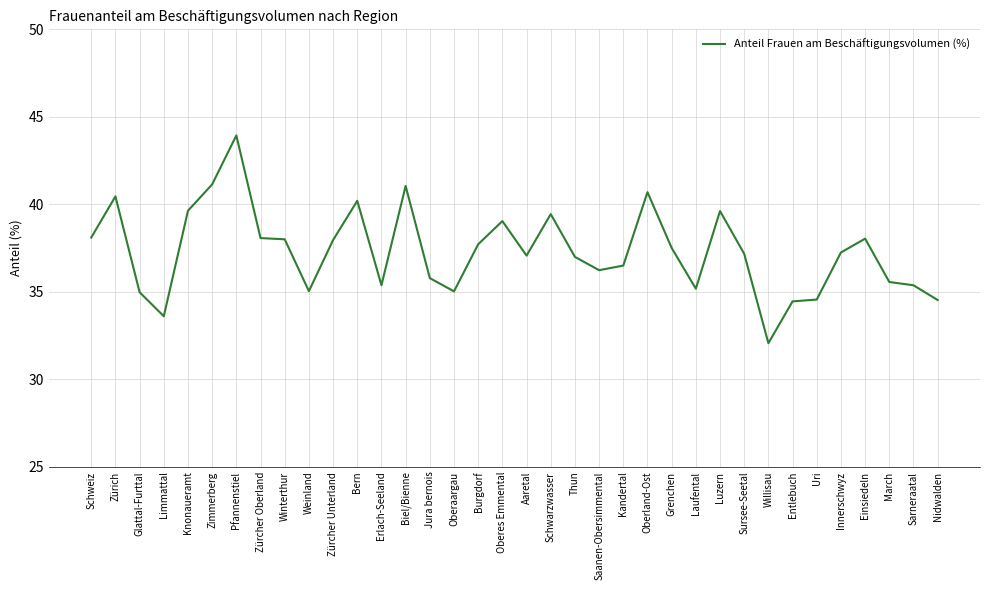

What is the approximate value at Oberland-Ost?

40.7